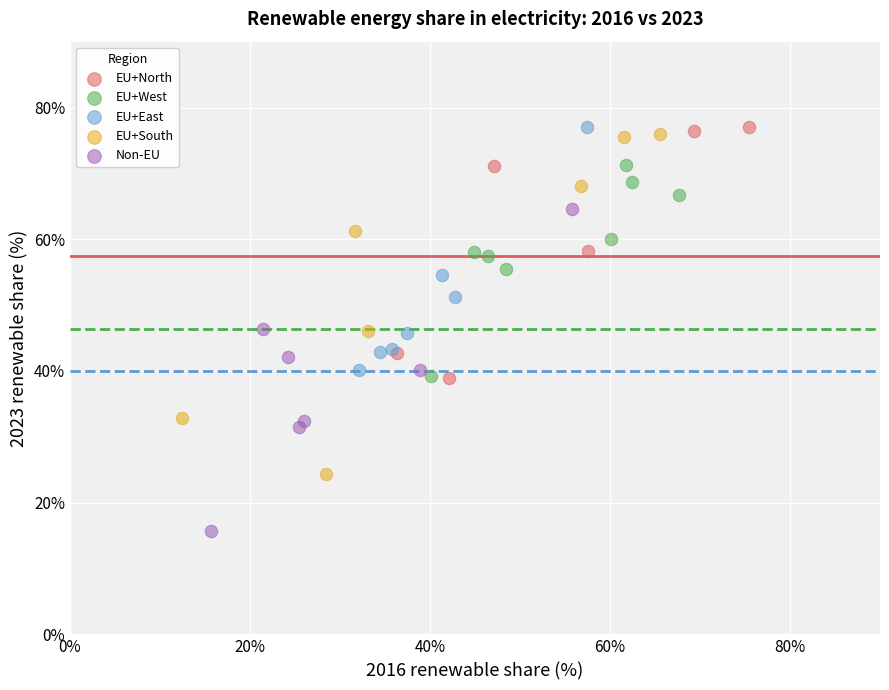

Which series has the widest spread of Y values?

EU+South